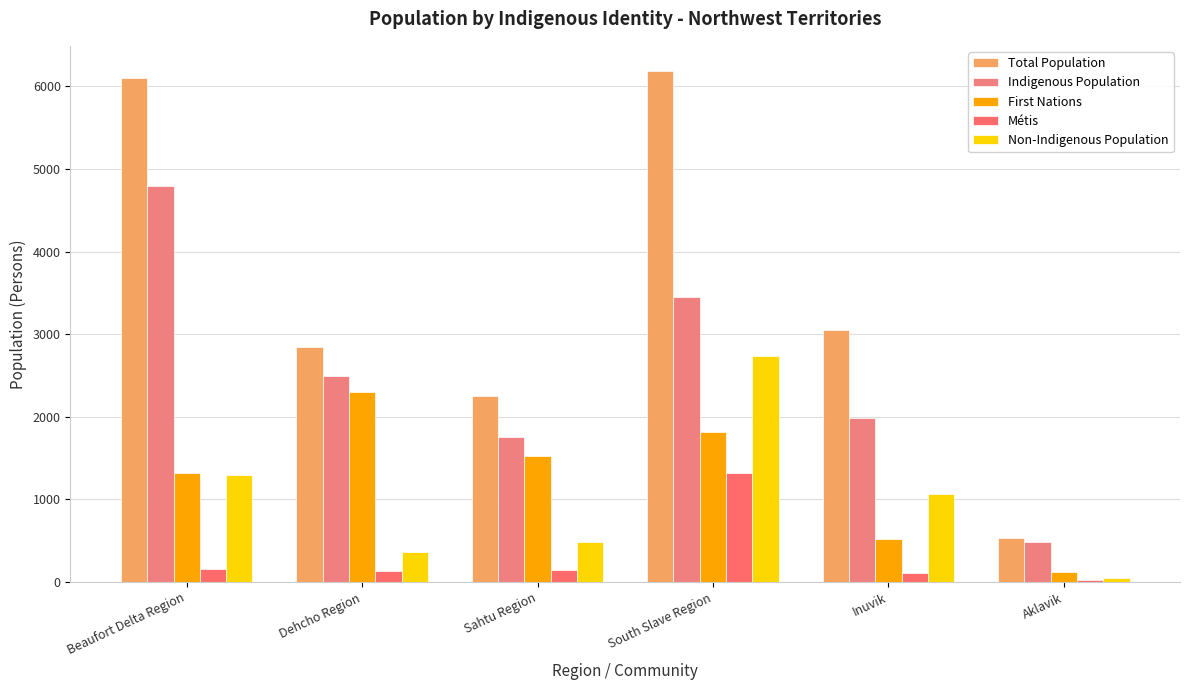

Between Dehcho Region and South Slave Region, which series saw the biggest shift?

Total Population